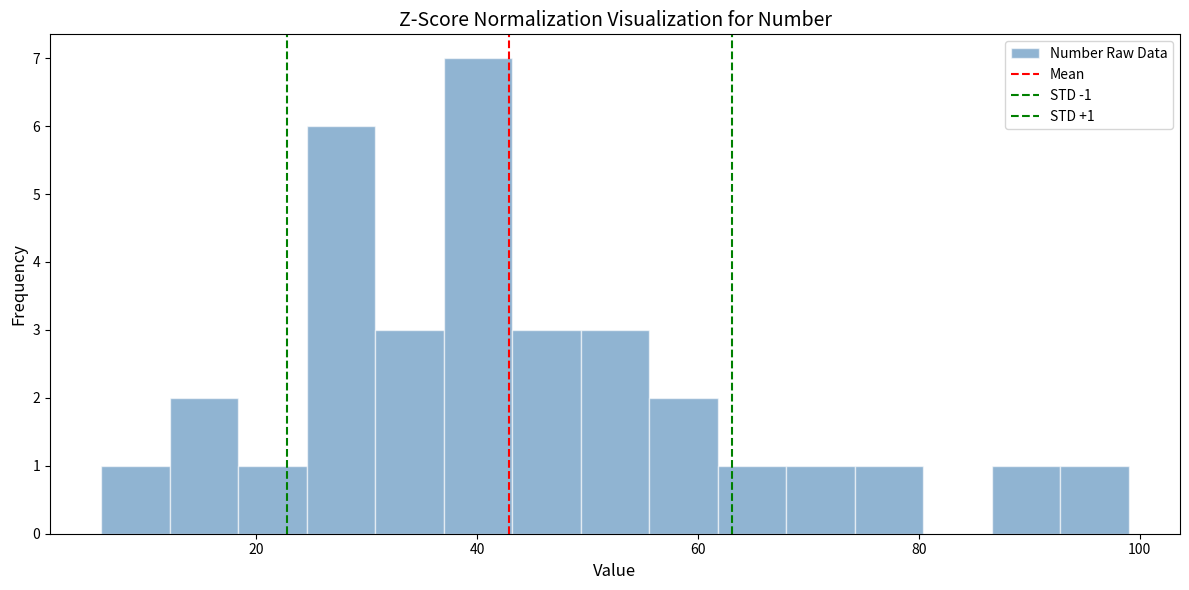

Around what value on the x-axis is the tallest bar? Give the approximate position of its centre, as read against the axis.

40